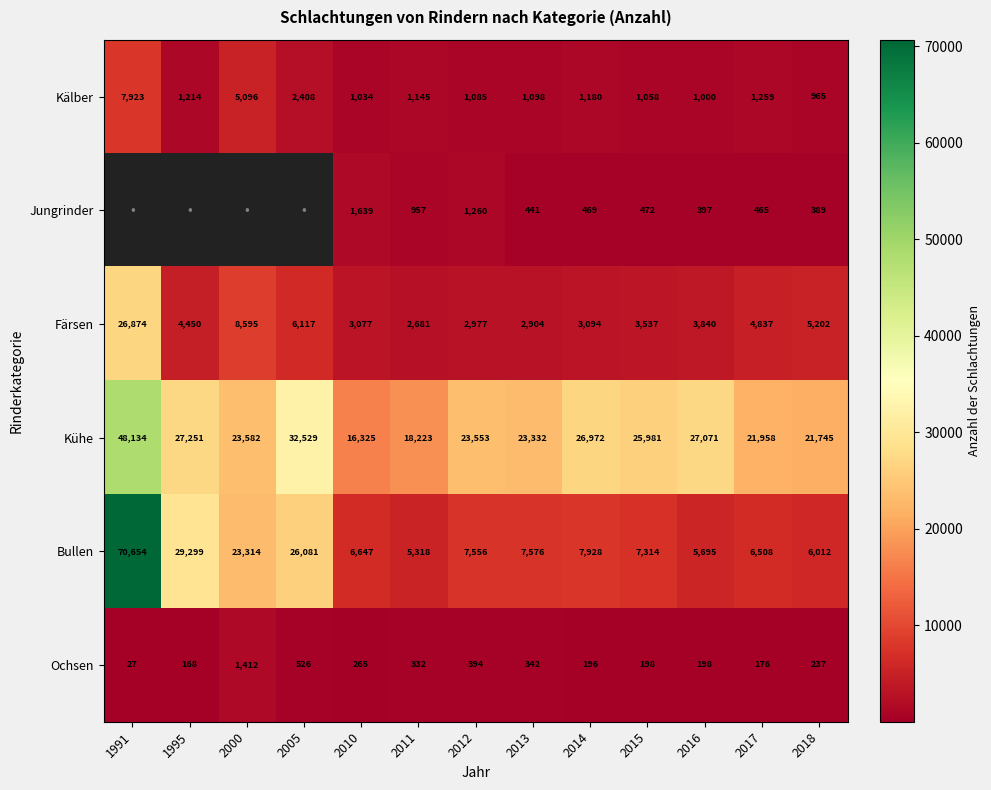

Which has a higher value, 1995 or 2015?

1995